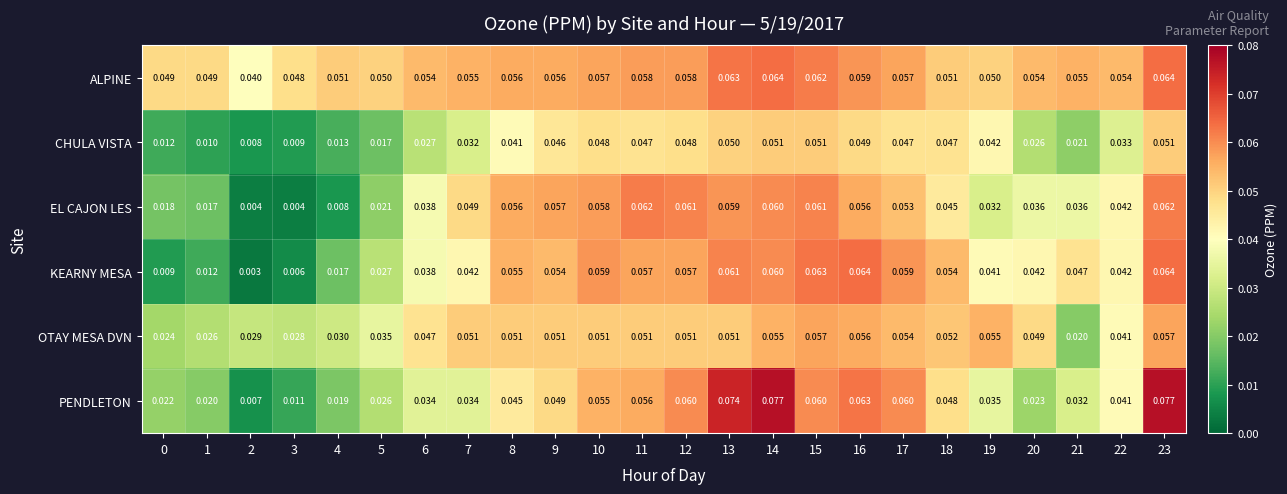

Rank the series at 17 from lowest to highest value.

CHULA VISTA, EL CAJON LES, OTAY MESA DVN, ALPINE, KEARNY MESA, PENDLETON